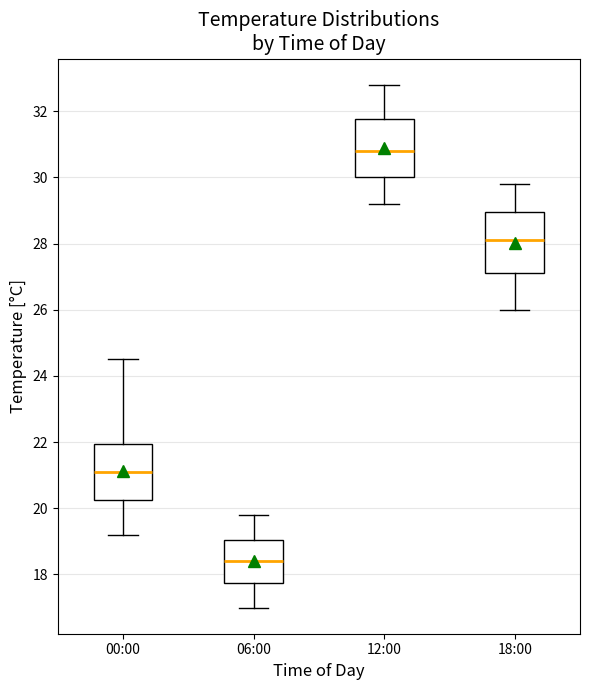

Which box's median line is the lowest?

06:00